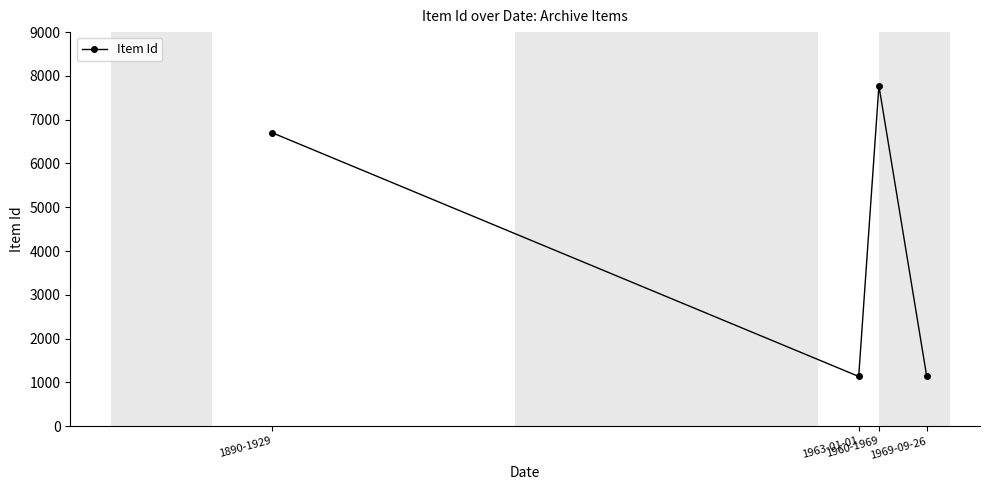

What is the value of the 3rd point from the left?

7773